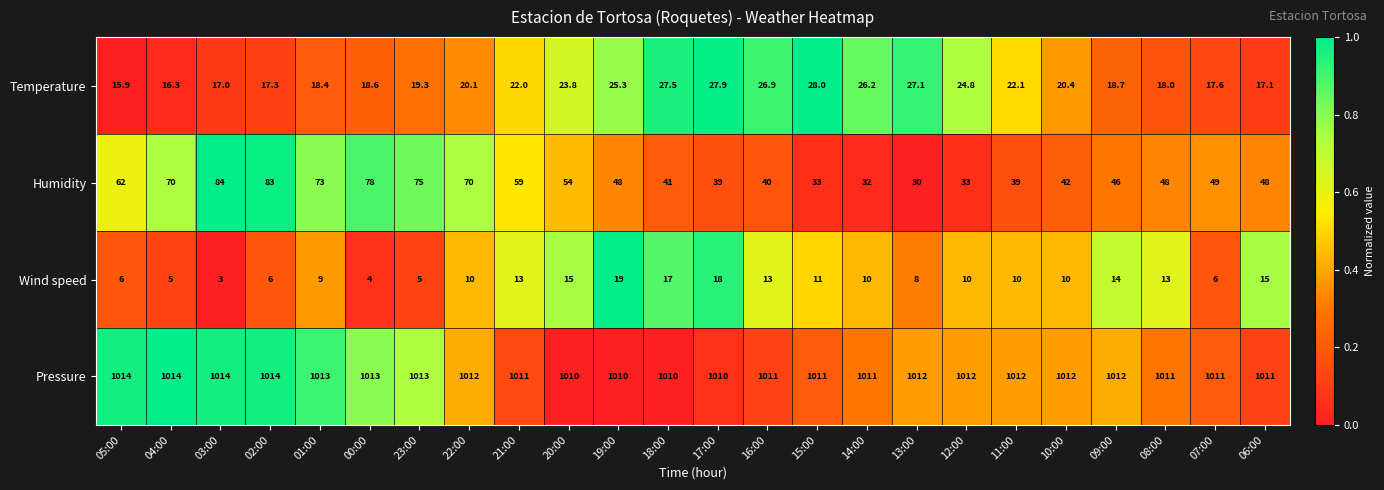

True or false: Pressure has a value of 293.7 at 04:00.

False